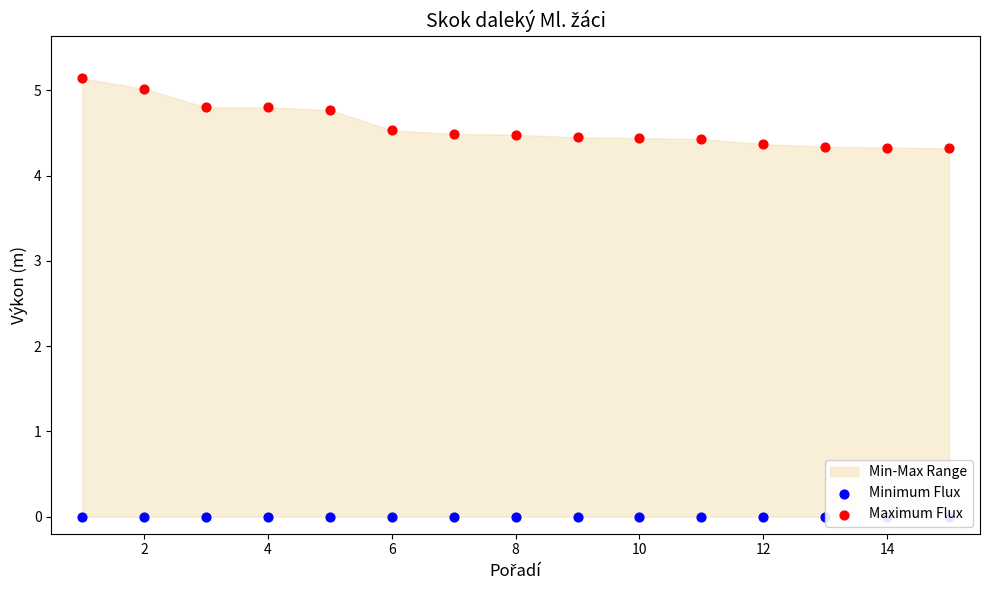

Which series has the largest Y range (max minus min)?

Maximum Flux